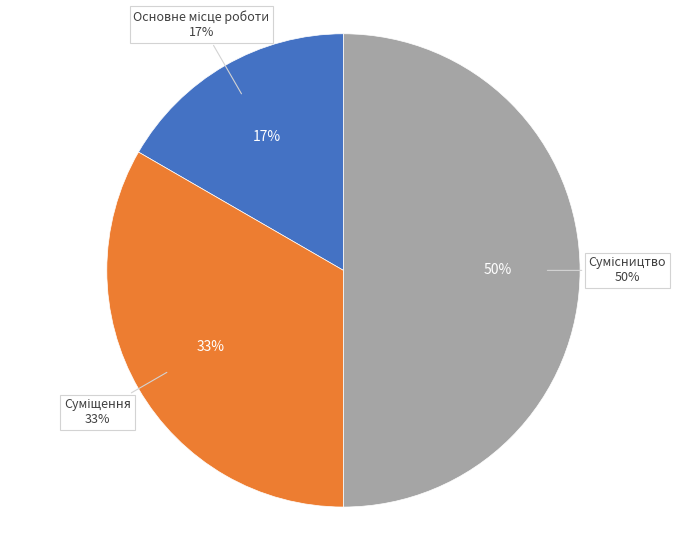

Is Сумісництво the majority of the pie?

No